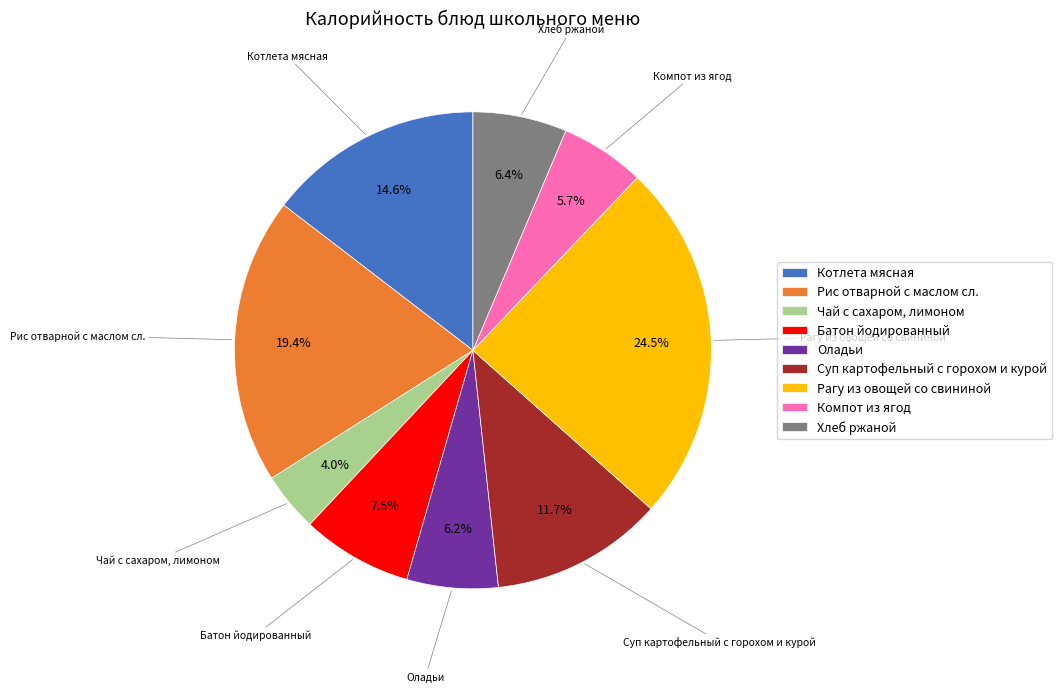

Approximately how many times larger is the value at Рагу из овощей со свининой compared to Котлета мясная?

1.7